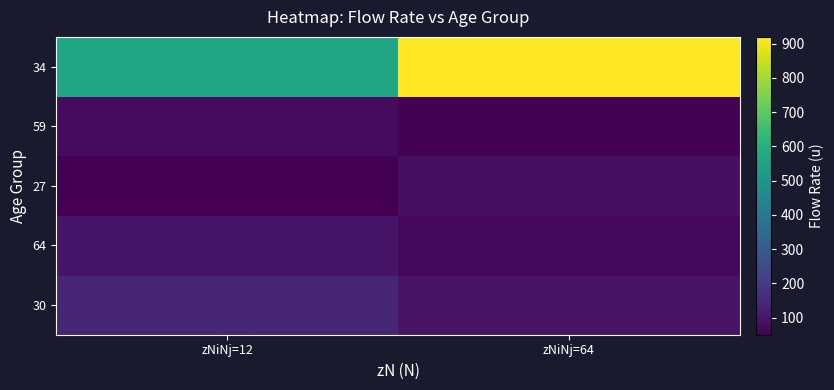

Reading left to right, list all the values displayed in this chart.

30: zNiNj=12=145	zNiNj=64=95
64: zNiNj=12=100	zNiNj=64=70
27: zNiNj=12=50	zNiNj=64=85
59: zNiNj=12=75	zNiNj=64=55
34: zNiNj=12=560	zNiNj=64=920